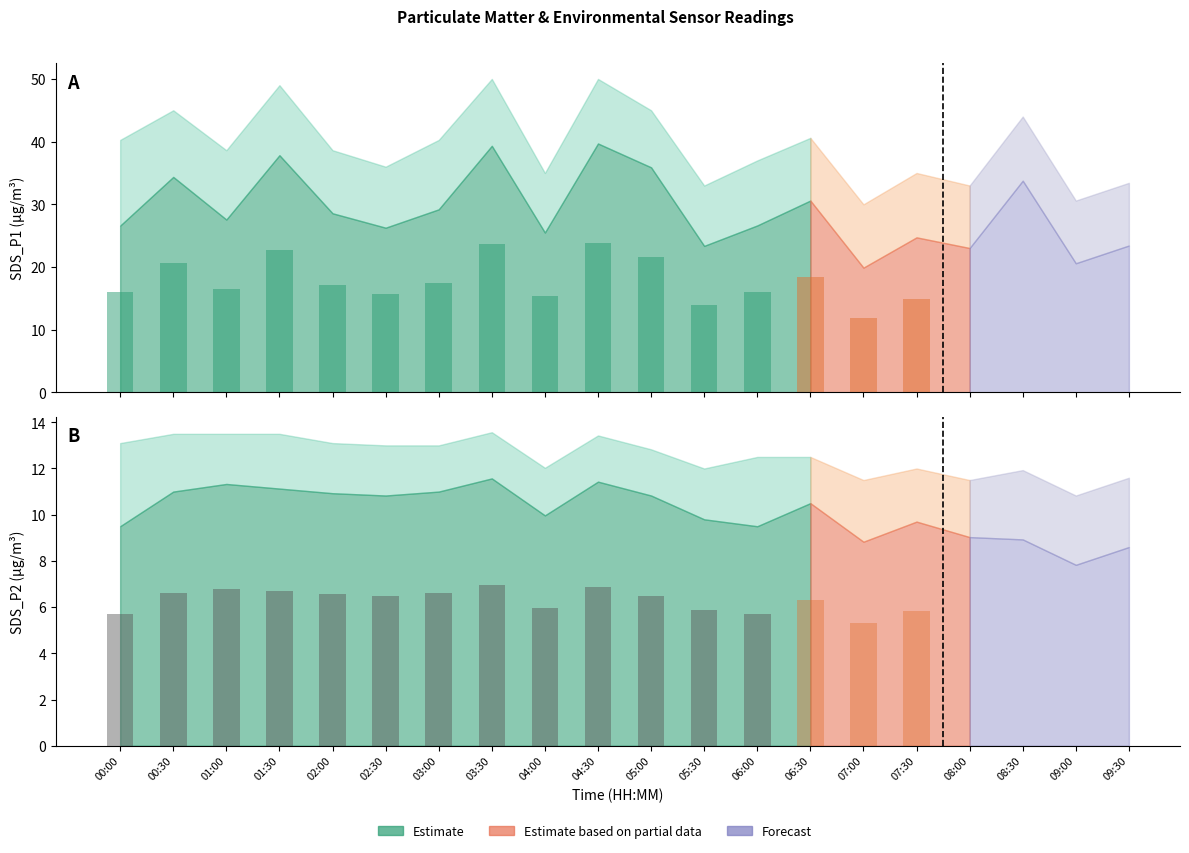

How many values in the SDS_P2 series are below 10?

10